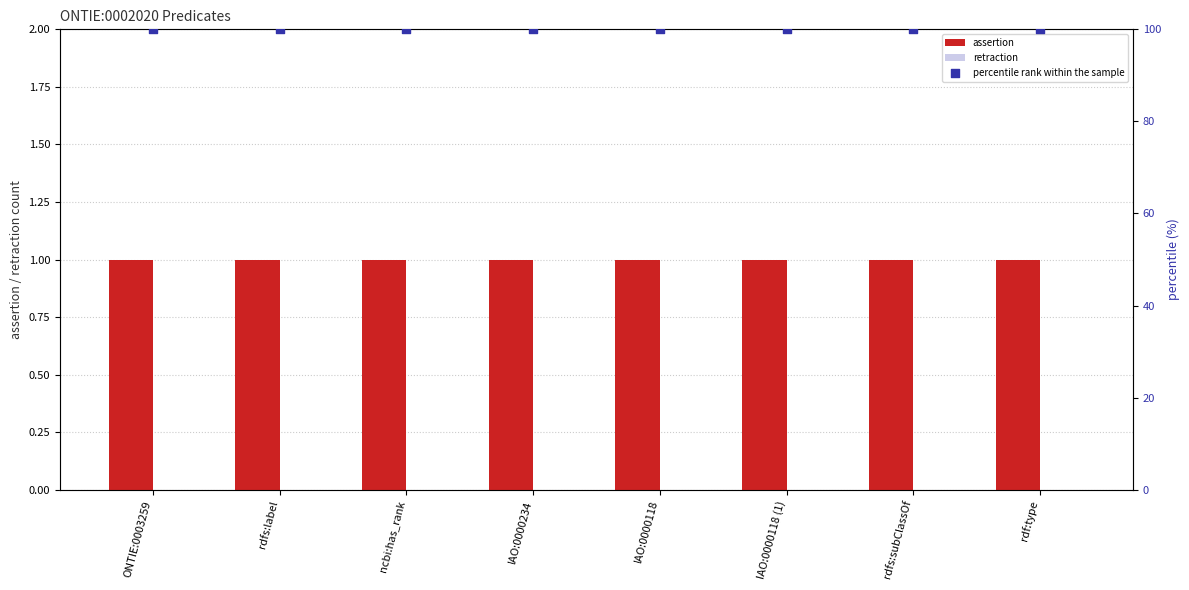

Which series contains the highest Y value?

percentile rank within the sample